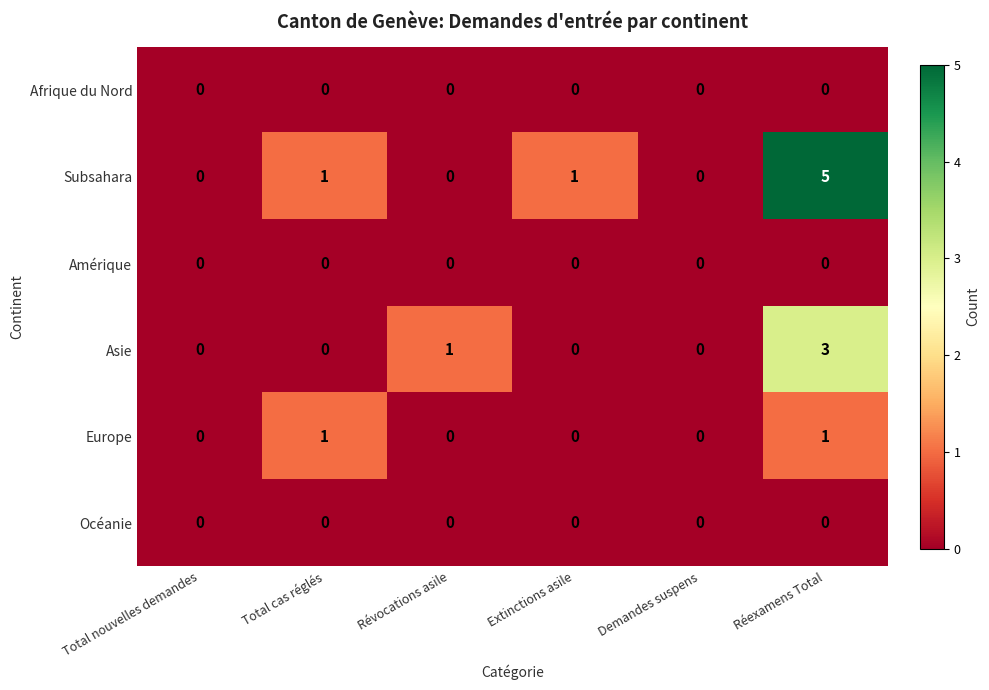

Which series has the widest spread of values?

Subsahara